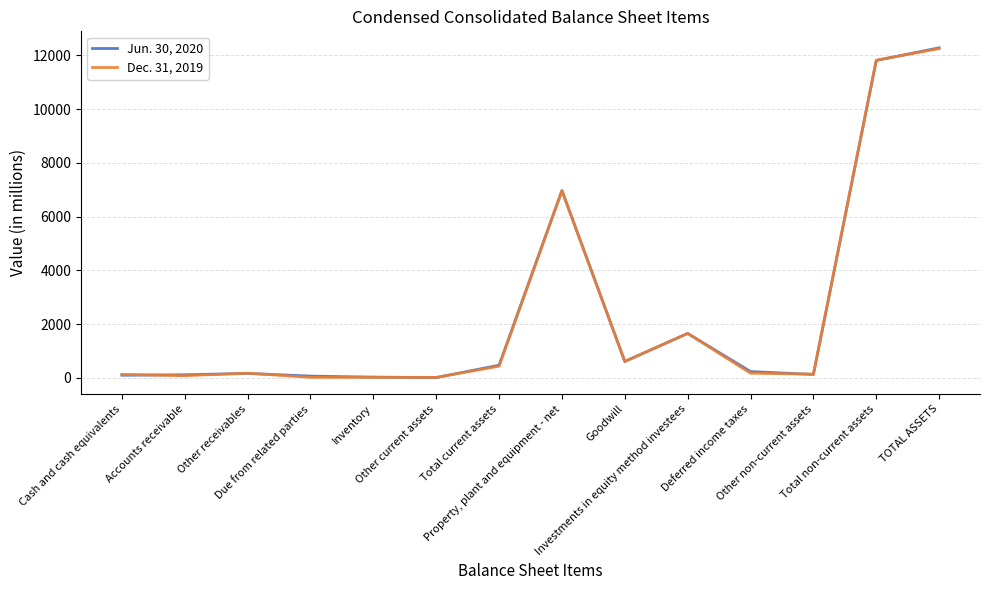

The Jun. 30, 2020 series shows 64 at Due from related parties. True or false?

True